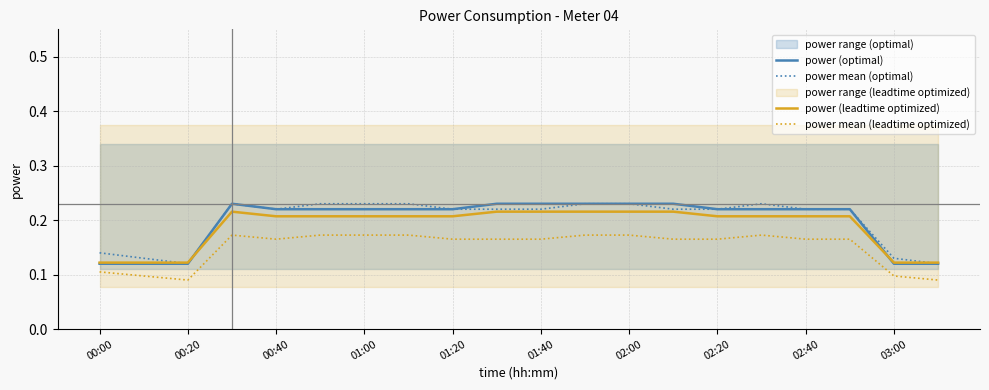

True or false: power mean (leadtime optimized) has more than 0 points higher than both neighbors.

True